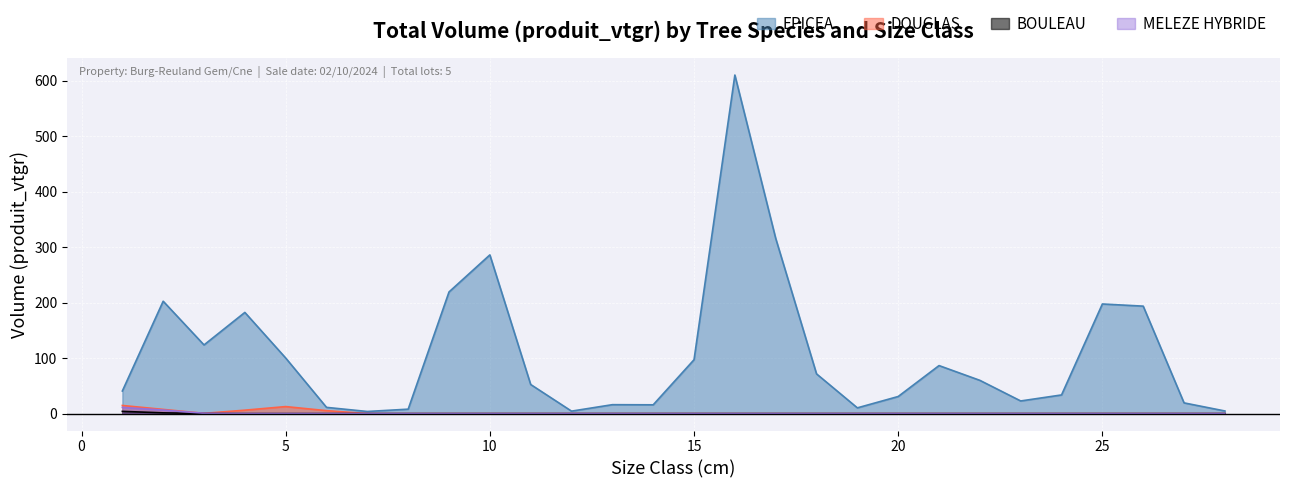

Which series has the widest spread of values?

EPICEA